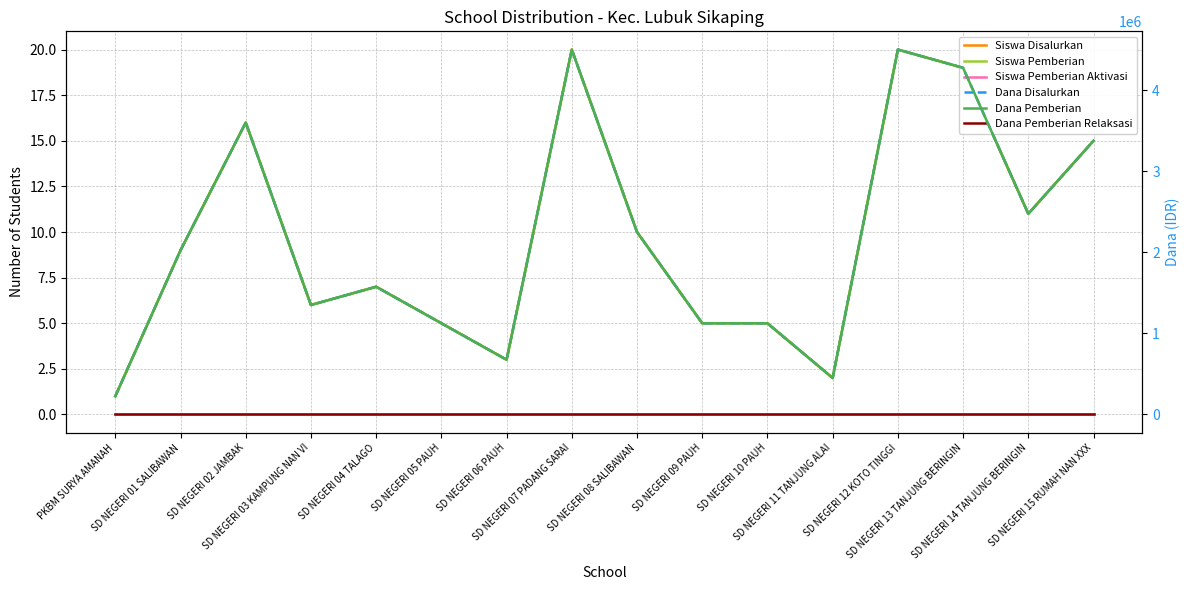

At which label does Dana Disalurkan reach its minimum?

PKBM SURYA AMANAH